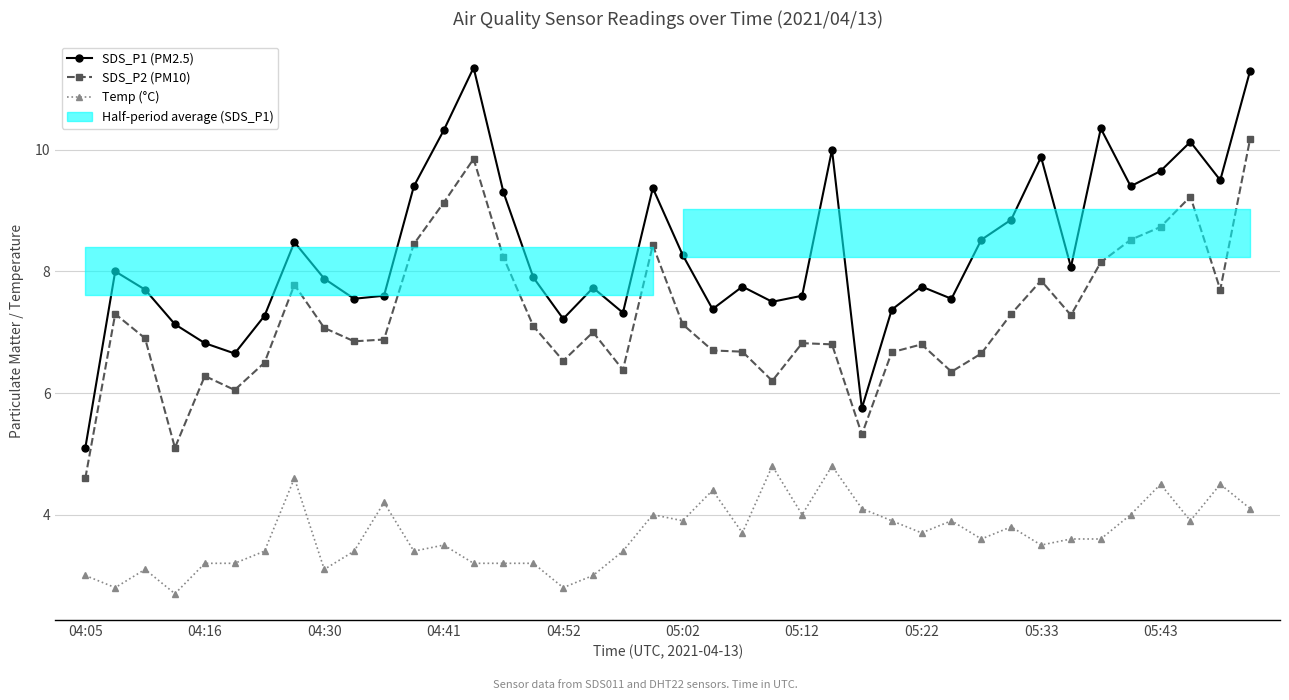

Is it true that SDS_P1 (PM2.5) equals 2.9 at 05:22?

False